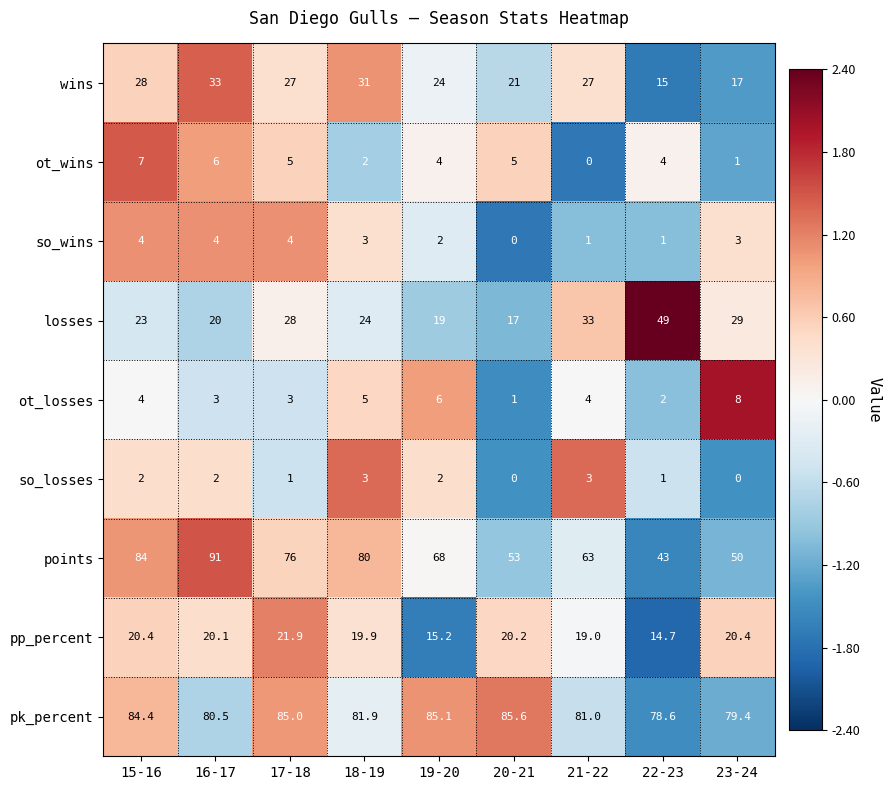

At which label does losses reach its peak?

22-23